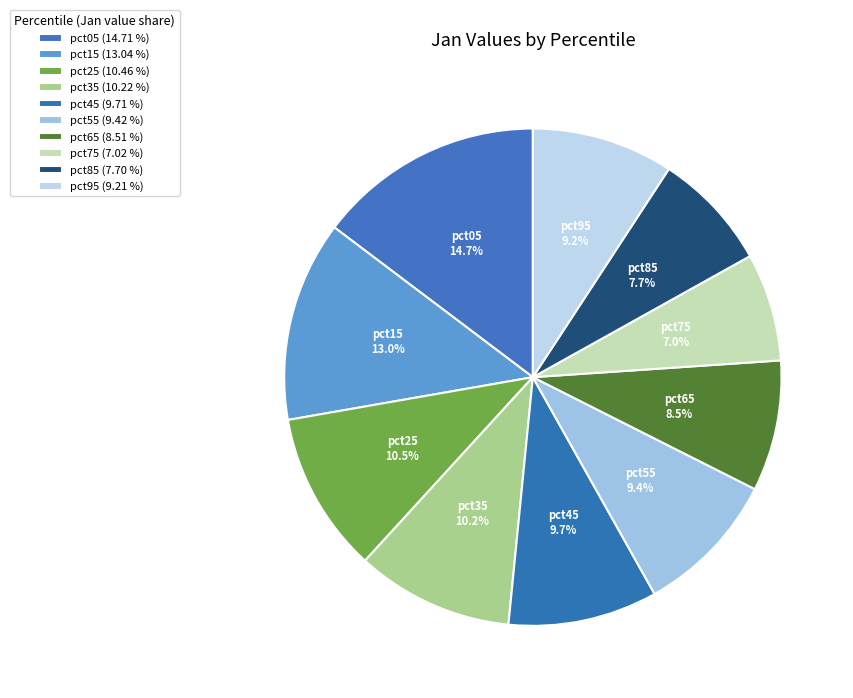

To the nearest percent, what portion does pct75 represent?

7%